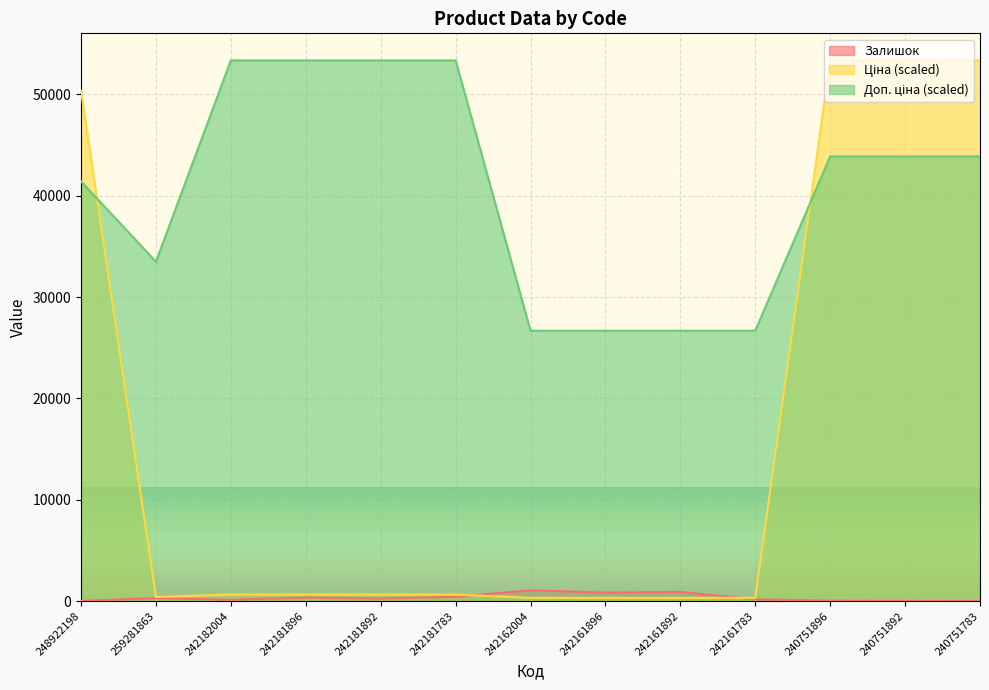

The Доп. ціна series shows 26677.4 at 242161892. True or false?

True